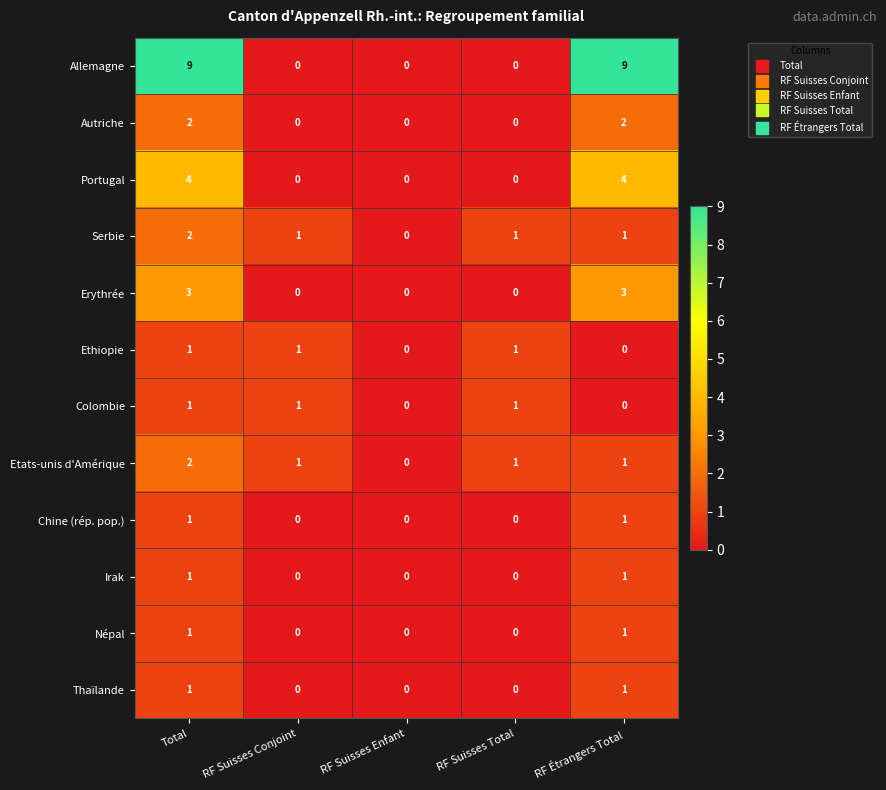

Which series has the largest total across all categories?

Allemagne